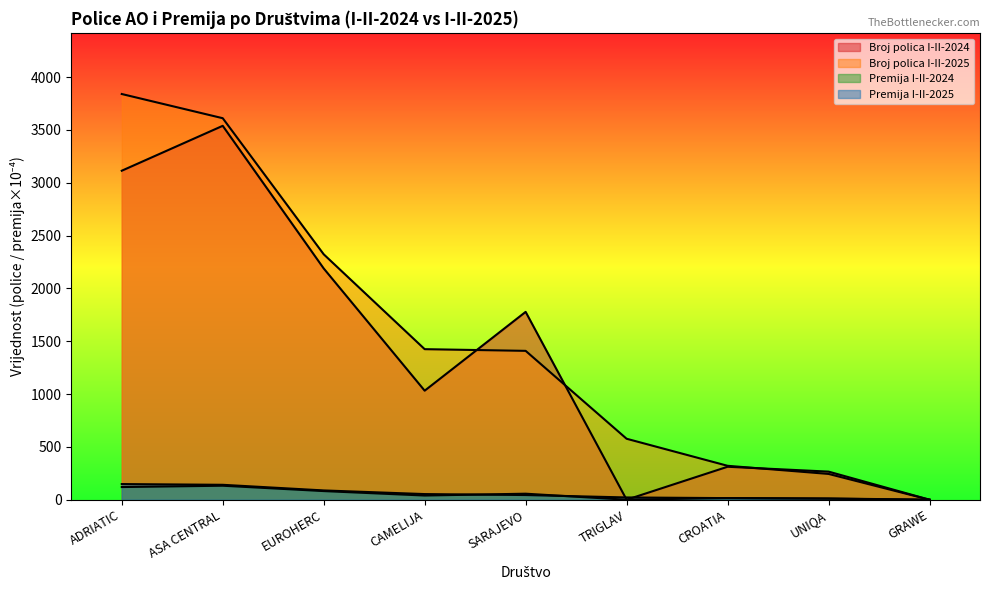

What is the difference between the highest and lowest values at UNIQA?

256.2